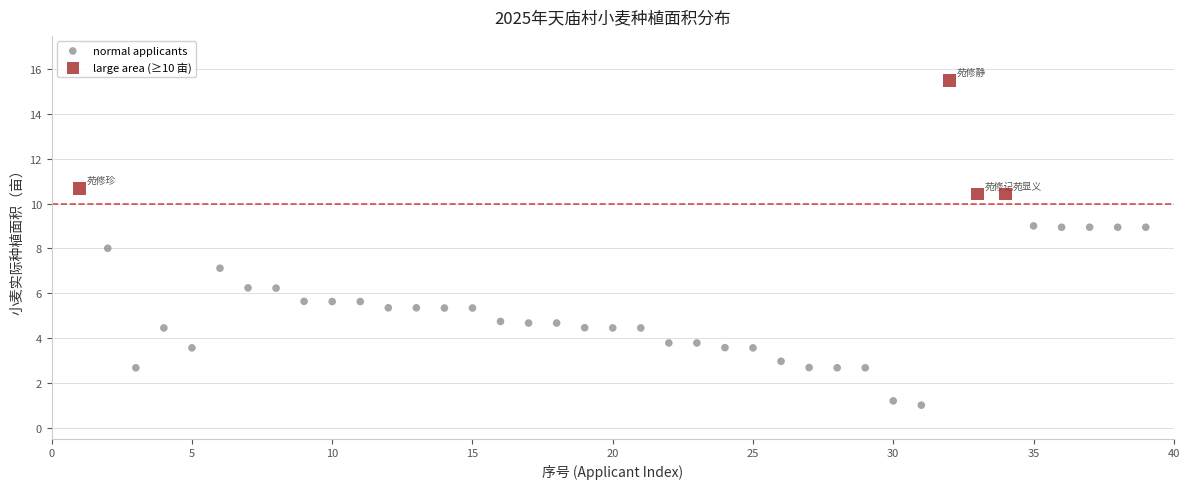

Which series has the widest spread of Y values?

normal applicants